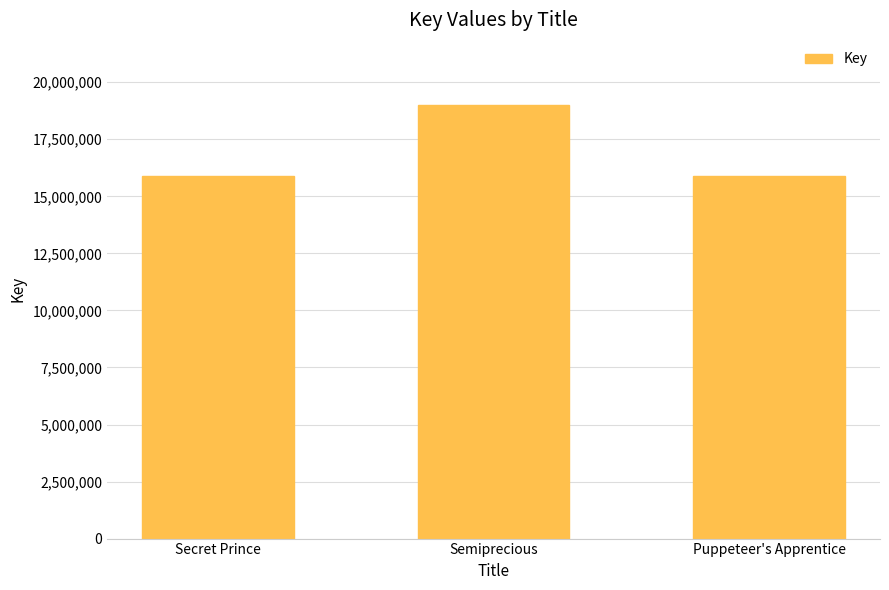

What is the ratio of the value at Semiprecious to the value at Secret Prince?

1.2